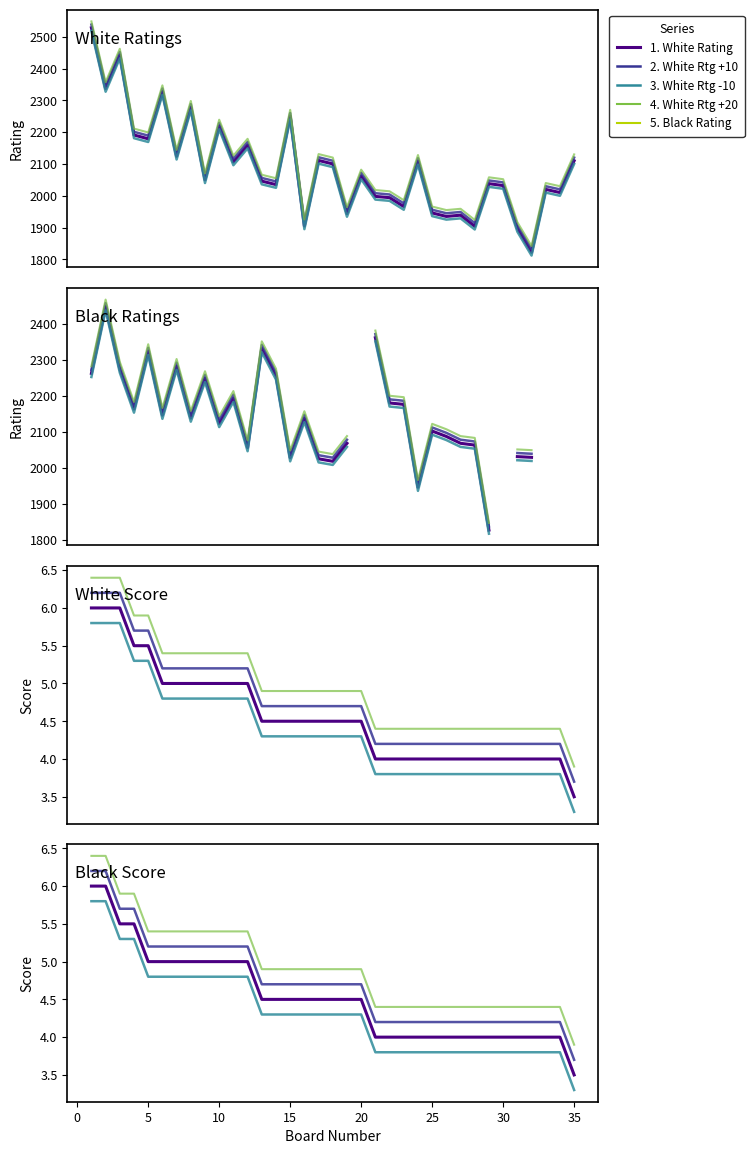

What is the sum of the White Score values at 17 and 4?

10.0